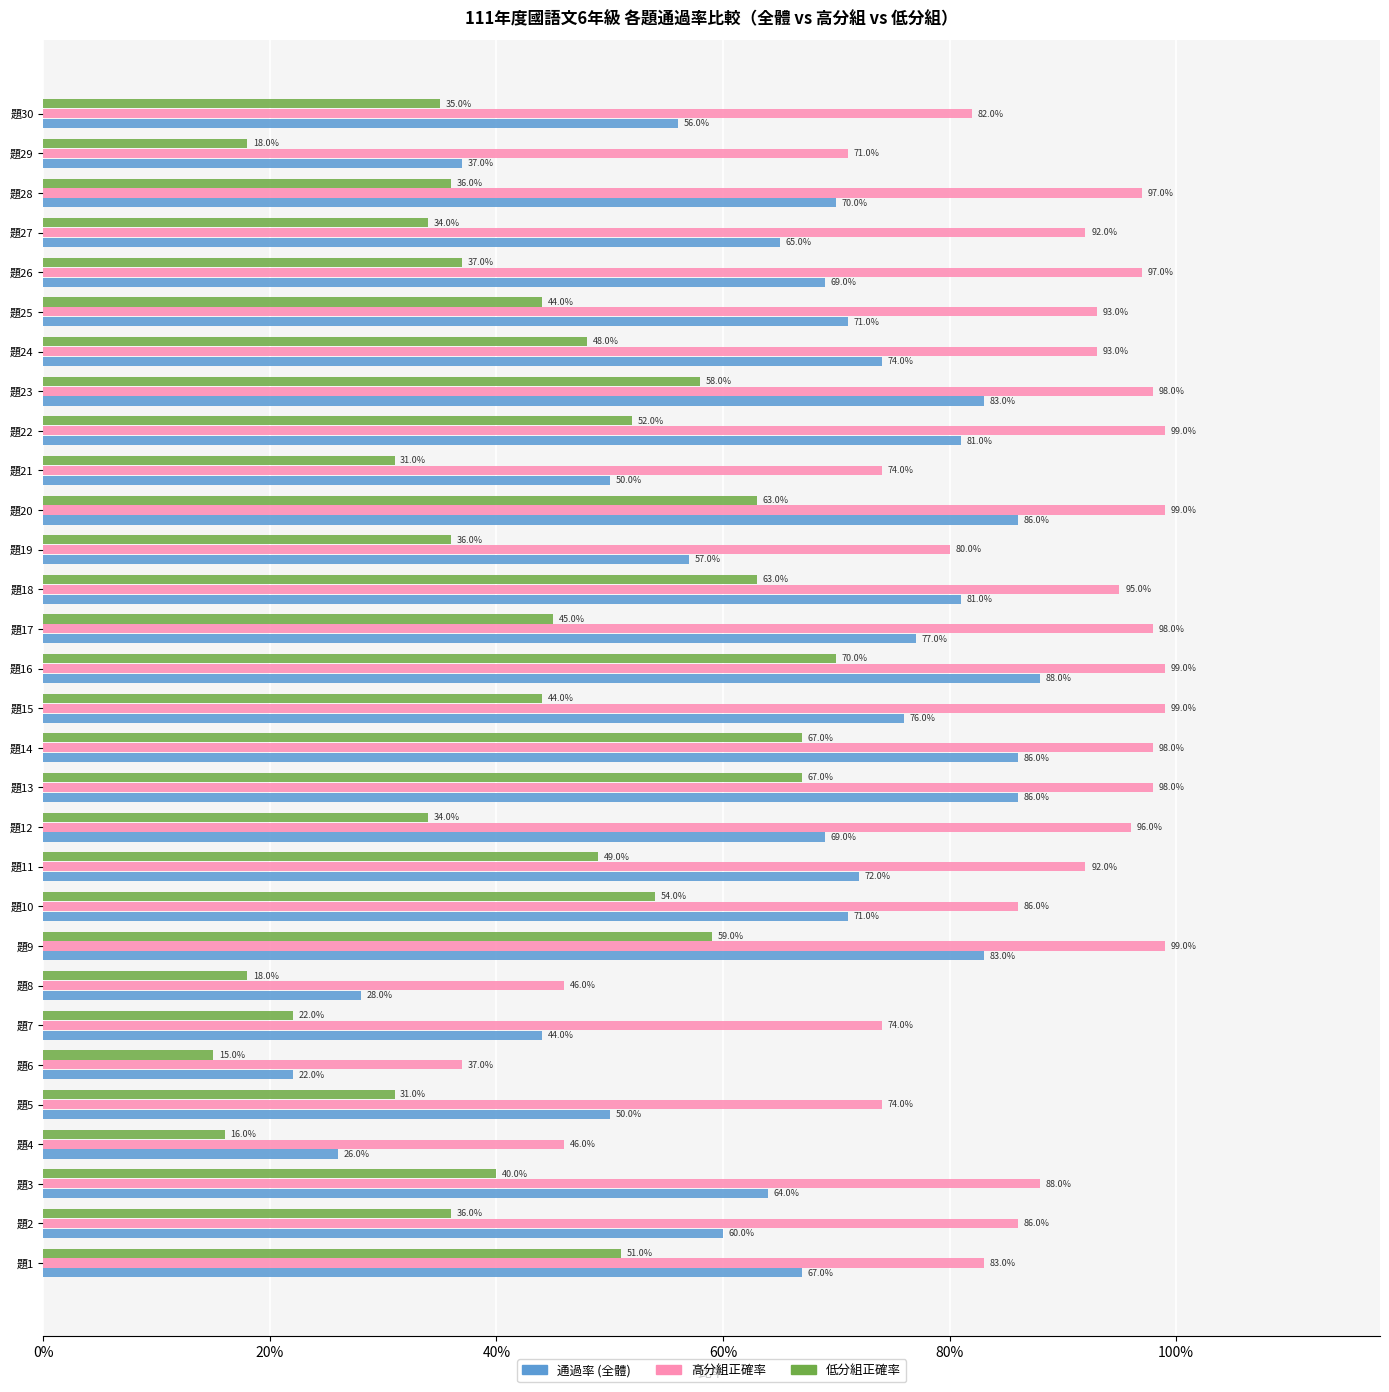

What are all the series names shown in the legend?

通過率 (全體), 高分組正確率, 低分組正確率